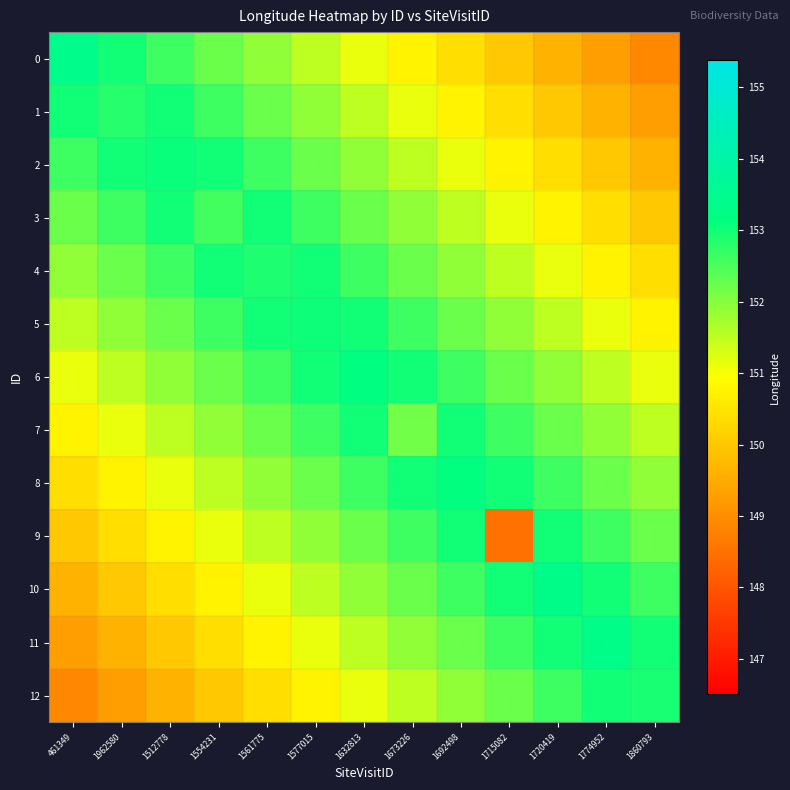

Reading right to left, what are all the values shown in this chart?

0: 1860793=148.9	1774952=149.3	1720419=149.6	1715082=150.0	1692498=150.4	1673226=150.8	1632813=151.1	1577015=151.5	1561775=151.9	1554231=152.3	1512778=152.6	1962580=153.0	461349=153.4
1: 1860793=149.3	1774952=149.6	1720419=150.0	1715082=150.4	1692498=150.8	1673226=151.1	1632813=151.5	1577015=151.9	1561775=152.3	1554231=152.6	1512778=153.0	1962580=152.8	461349=153.0
2: 1860793=149.6	1774952=150.0	1720419=150.4	1715082=150.8	1692498=151.1	1673226=151.5	1632813=151.9	1577015=152.3	1561775=152.6	1554231=153.0	1512778=153.1	1962580=153.0	461349=152.6
3: 1860793=150.0	1774952=150.4	1720419=150.8	1715082=151.1	1692498=151.5	1673226=151.9	1632813=152.3	1577015=152.6	1561775=153.0	1554231=152.6	1512778=153.0	1962580=152.6	461349=152.3
4: 1860793=150.4	1774952=150.8	1720419=151.1	1715082=151.5	1692498=151.9	1673226=152.3	1632813=152.6	1577015=153.0	1561775=152.9	1554231=153.0	1512778=152.6	1962580=152.3	461349=151.9
5: 1860793=150.8	1774952=151.1	1720419=151.5	1715082=151.9	1692498=152.3	1673226=152.6	1632813=153.0	1577015=153.0	1561775=153.0	1554231=152.6	1512778=152.3	1962580=151.9	461349=151.5
6: 1860793=151.1	1774952=151.5	1720419=151.9	1715082=152.3	1692498=152.6	1673226=153.0	1632813=153.2	1577015=153.0	1561775=152.6	1554231=152.3	1512778=151.9	1962580=151.5	461349=151.1
7: 1860793=151.5	1774952=151.9	1720419=152.3	1715082=152.6	1692498=153.0	1673226=152.2	1632813=153.0	1577015=152.6	1561775=152.3	1554231=151.9	1512778=151.5	1962580=151.1	461349=150.8
8: 1860793=151.9	1774952=152.3	1720419=152.6	1715082=153.0	1692498=153.2	1673226=153.0	1632813=152.6	1577015=152.3	1561775=151.9	1554231=151.5	1512778=151.1	1962580=150.8	461349=150.4
9: 1860793=152.3	1774952=152.6	1720419=153.0	1715082=148.5	1692498=153.0	1673226=152.6	1632813=152.3	1577015=151.9	1561775=151.5	1554231=151.1	1512778=150.8	1962580=150.4	461349=150.0
10: 1860793=152.6	1774952=153.0	1720419=153.4	1715082=153.0	1692498=152.6	1673226=152.3	1632813=151.9	1577015=151.5	1561775=151.1	1554231=150.8	1512778=150.4	1962580=150.0	461349=149.6
11: 1860793=153.0	1774952=153.3	1720419=153.0	1715082=152.6	1692498=152.3	1673226=151.9	1632813=151.5	1577015=151.1	1561775=150.8	1554231=150.4	1512778=150.0	1962580=149.6	461349=149.3
12: 1860793=152.9	1774952=153.0	1720419=152.6	1715082=152.3	1692498=151.9	1673226=151.5	1632813=151.1	1577015=150.8	1561775=150.4	1554231=150.0	1512778=149.6	1962580=149.3	461349=148.9